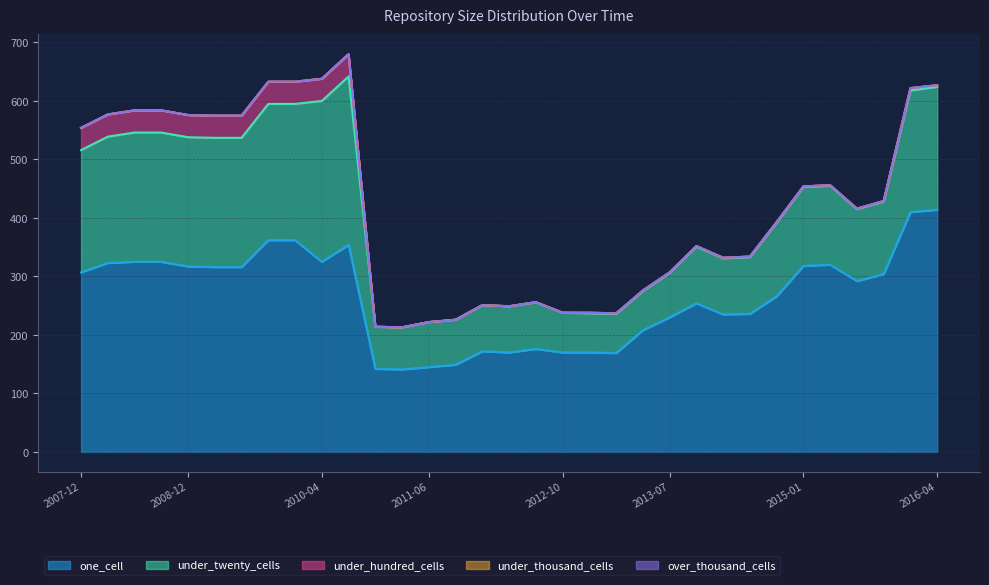

True or false: under_hundred_cells has a value of 1 at 2014-09-08.

False